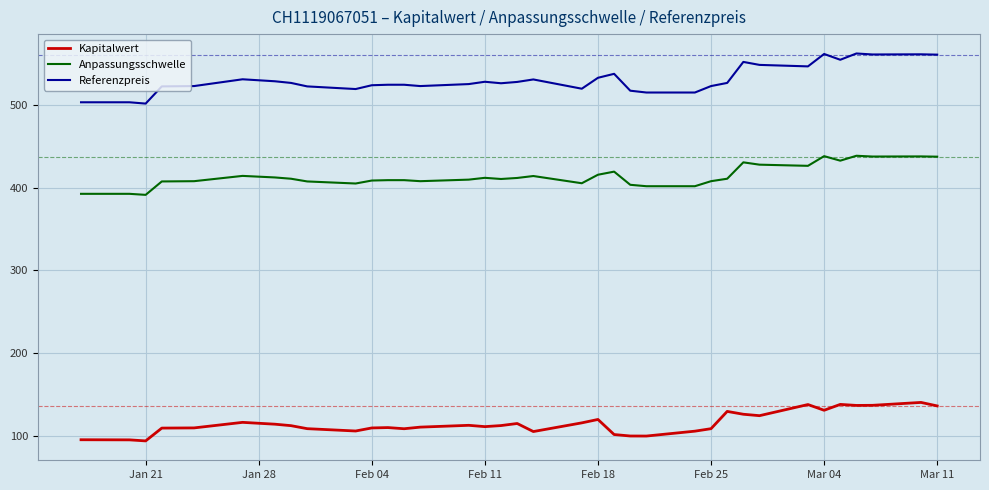

True or false: Kapitalwert and Anpassungsschwelle intersect in this chart.

False